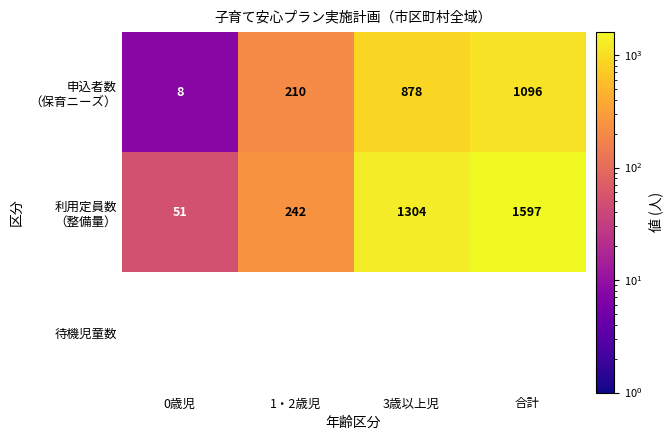

The 待機児童数 series shows 0 at 合計. True or false?

True